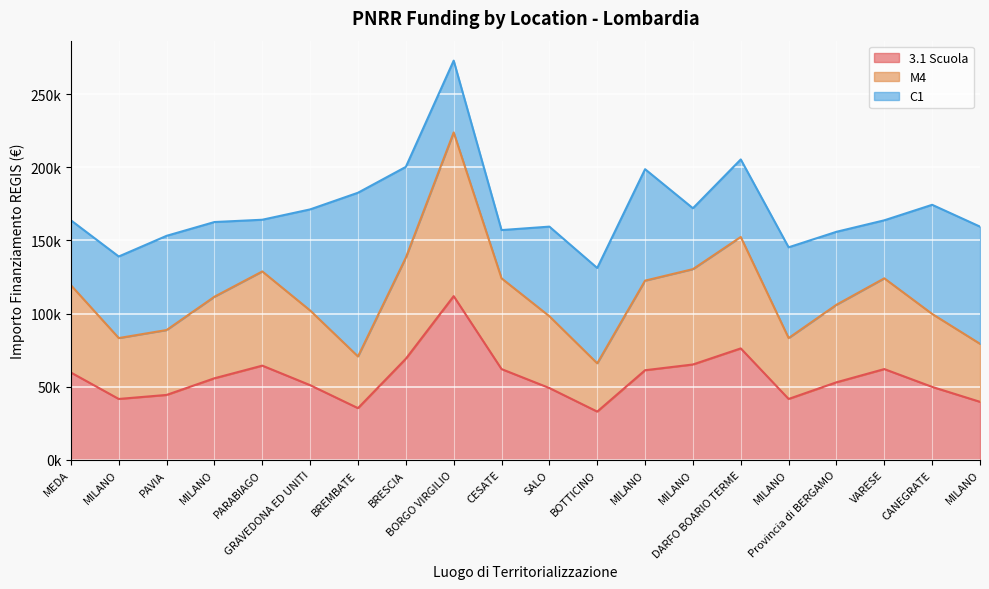

Does the chart display data point markers on the line(s)?

No